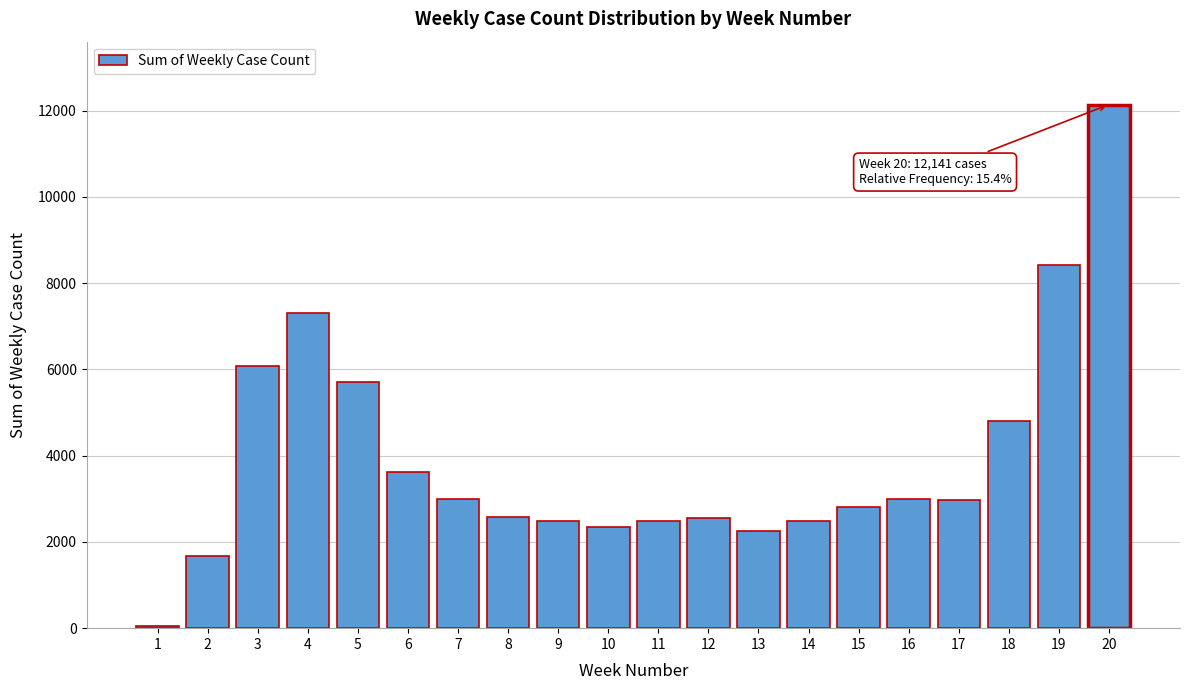

What is the greatest value displayed?

12141